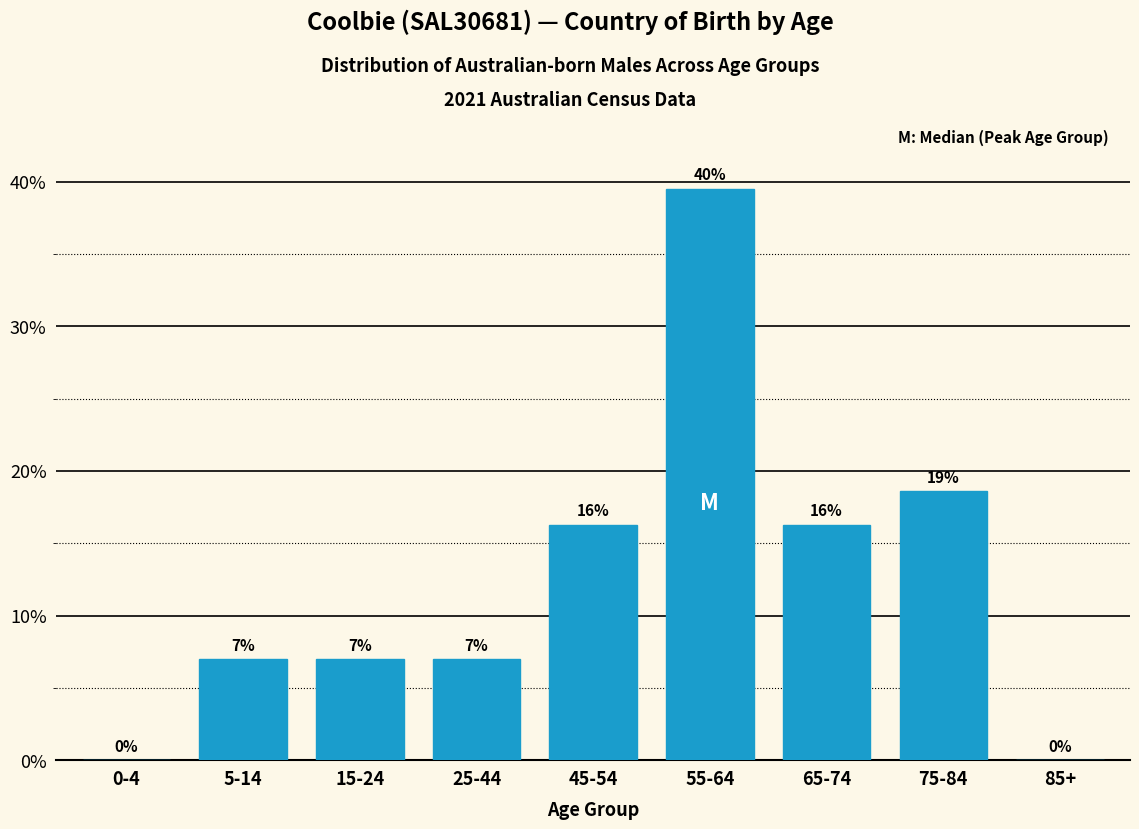

Which has a higher value, 85+ or 5-14?

5-14